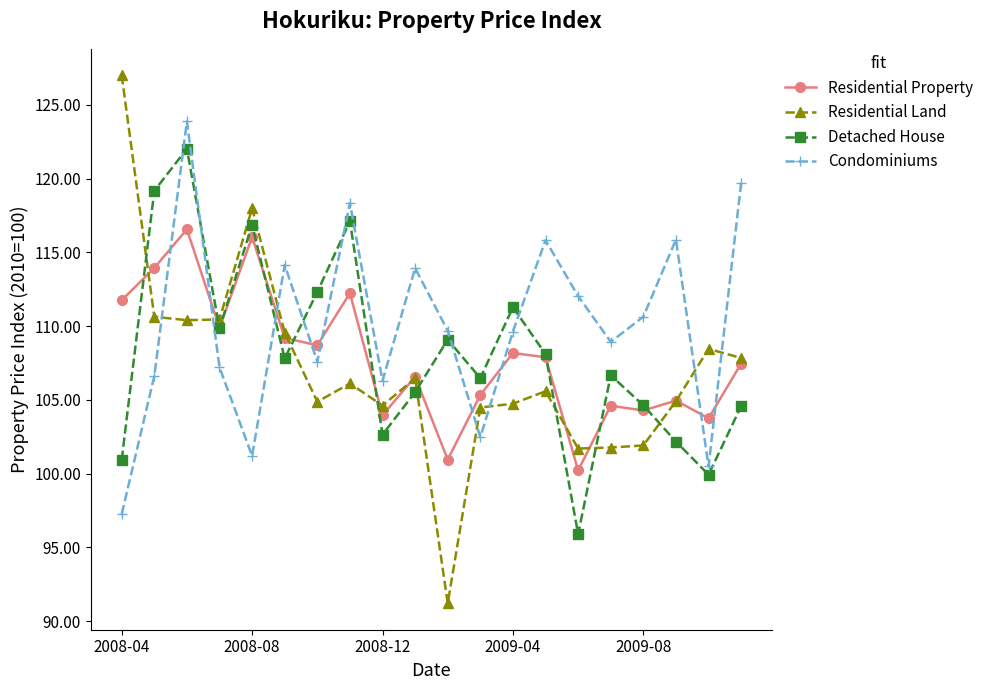

Which series has the largest total across all categories?

Condominiums